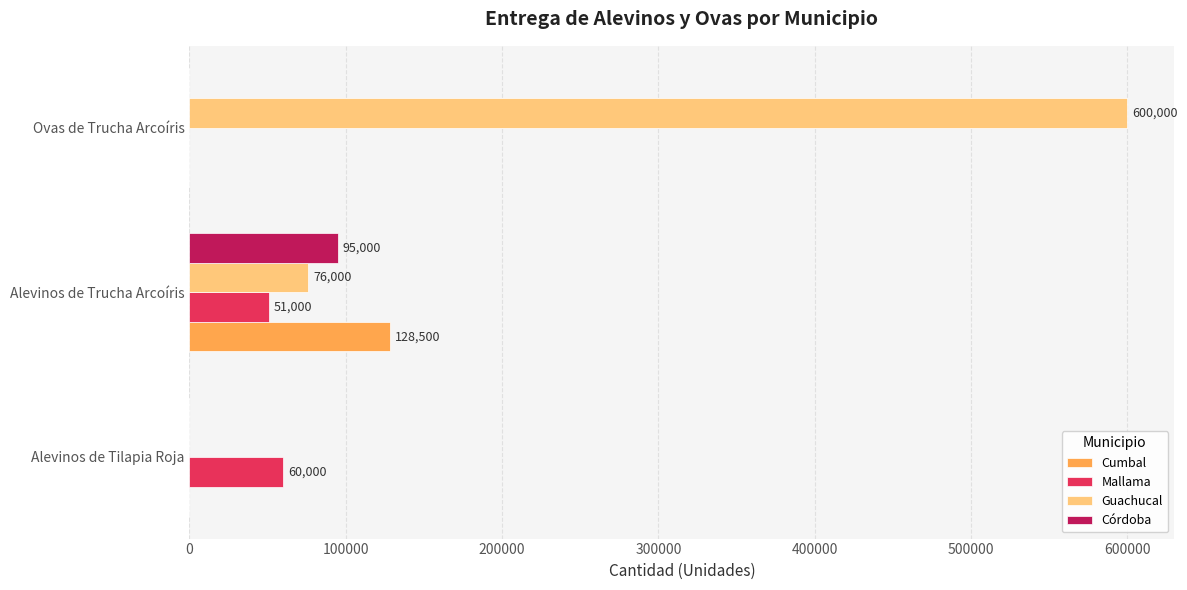

At which category is the sum across all series the highest?

Ovas de Trucha Arcoíris